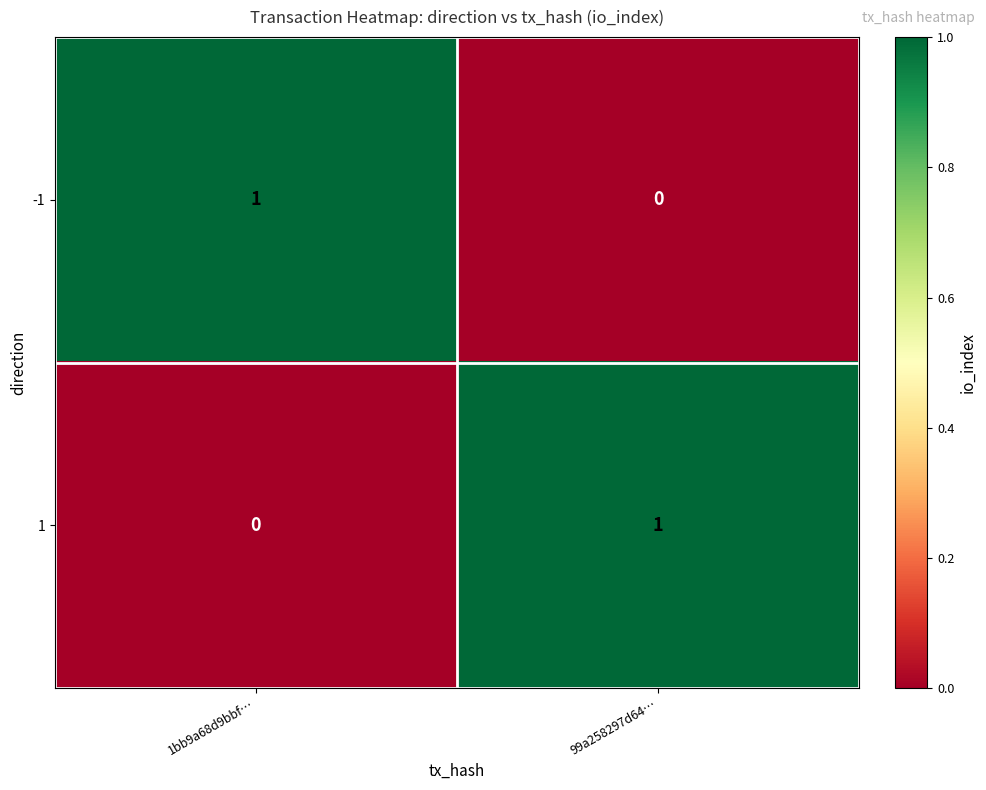

Is the value of -1 at 99a258297d64… greater than the value of 1 at 99a258297d64…?

No